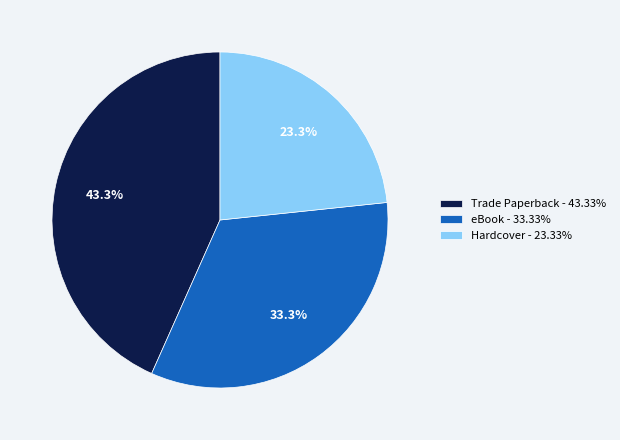

Is it true that Trade Paperback is 43% of the pie?

True